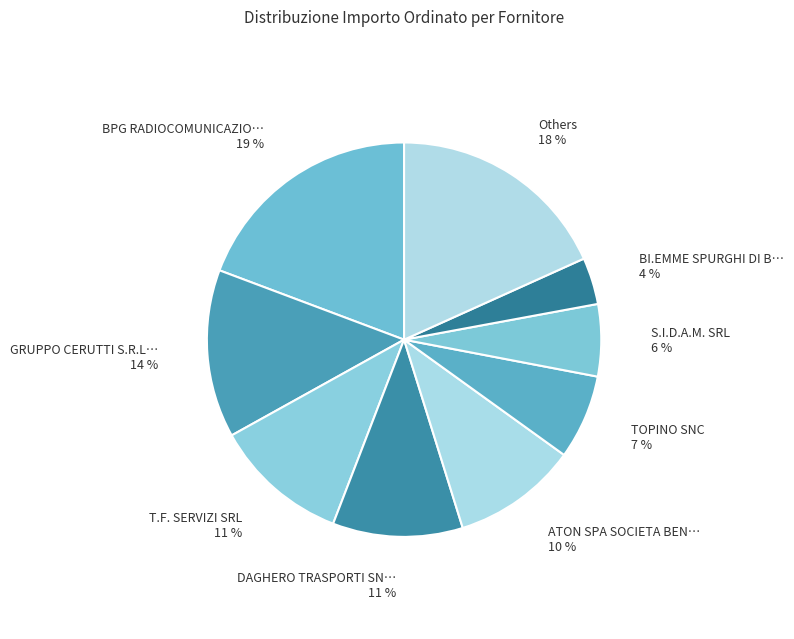

Which category has the biggest portion of the pie?

BPG RADIOCOMUNICAZIO…